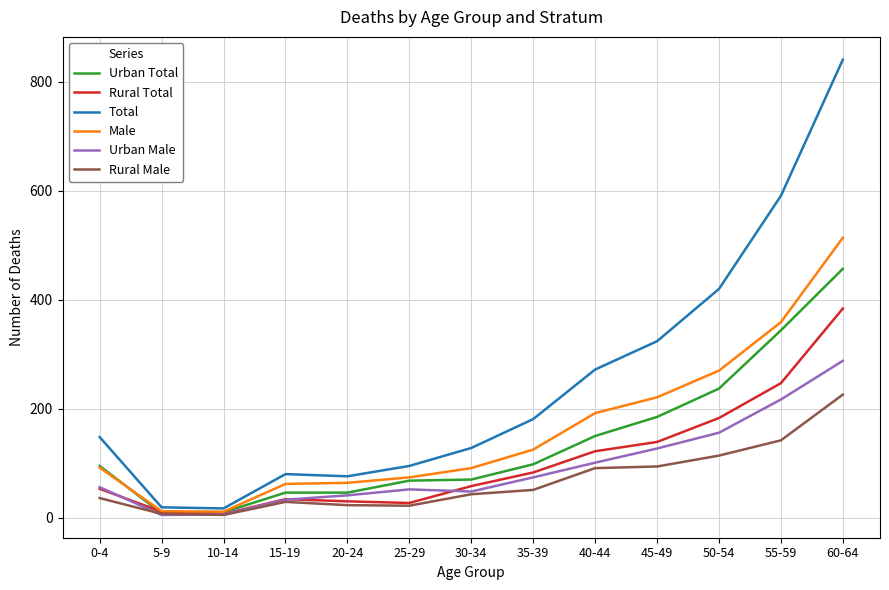

Which series has the widest spread of values?

Total